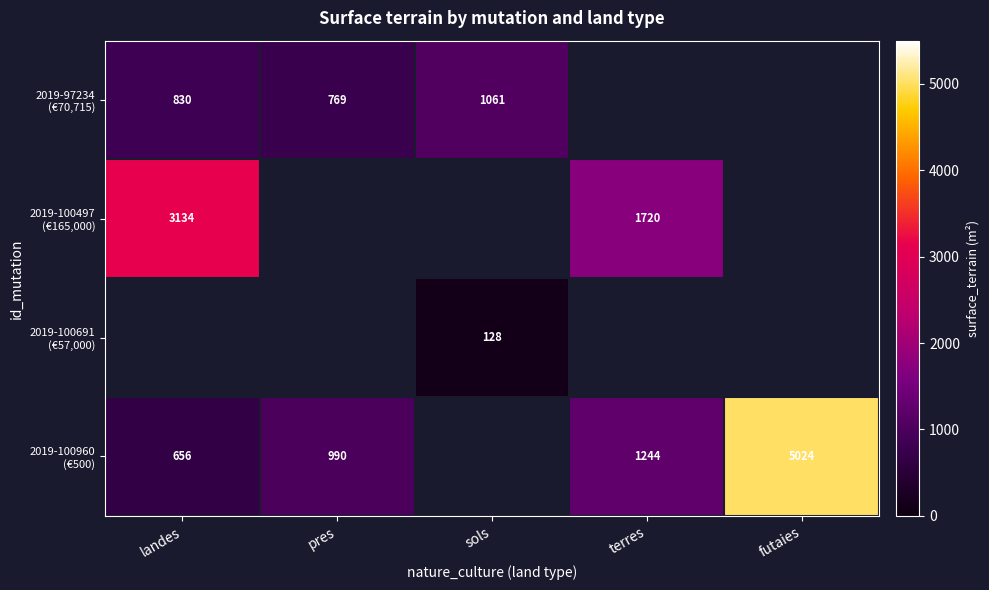

Which series has the largest range (max minus min)?

2019-100960 (€500)